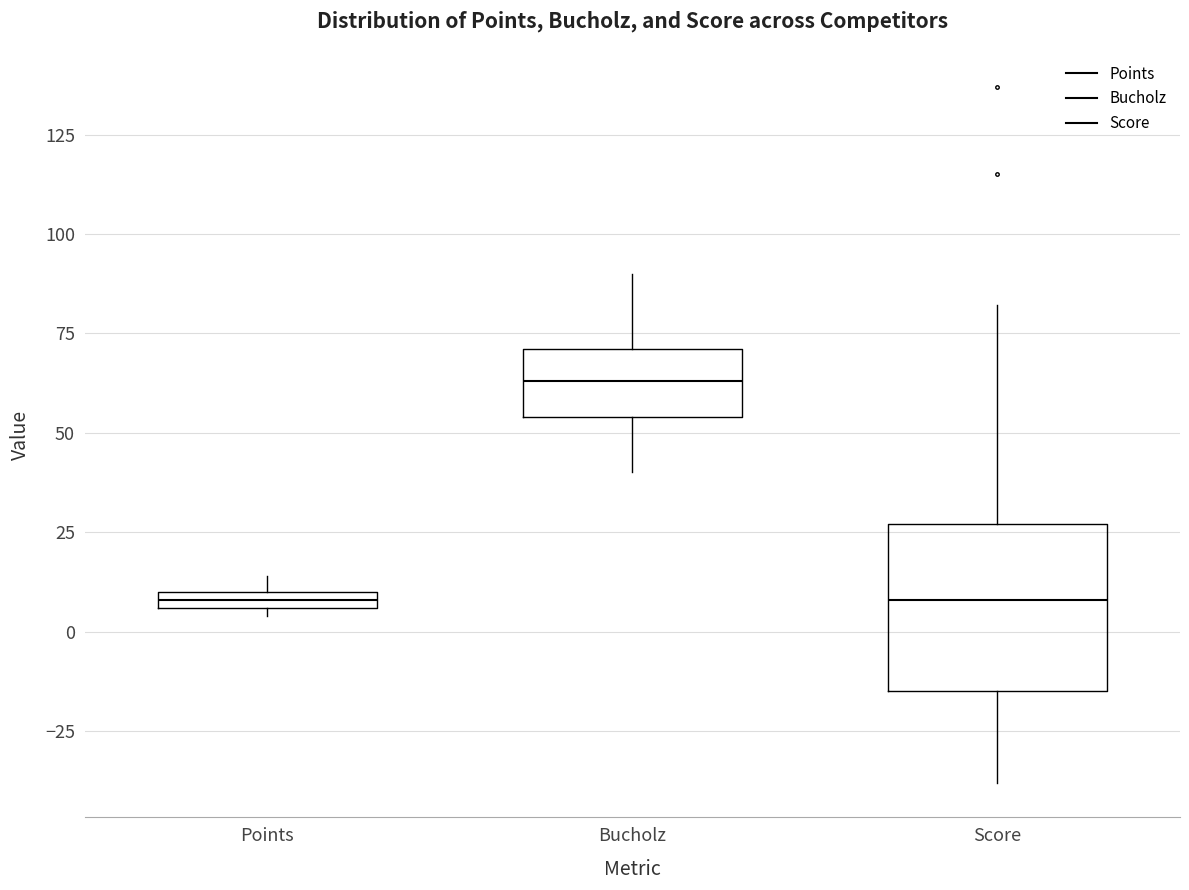

Where does the median line of the box for Bucholz sit on the y-axis? The values are not printed on the chart, so give them approximately, as read against the axis.

65